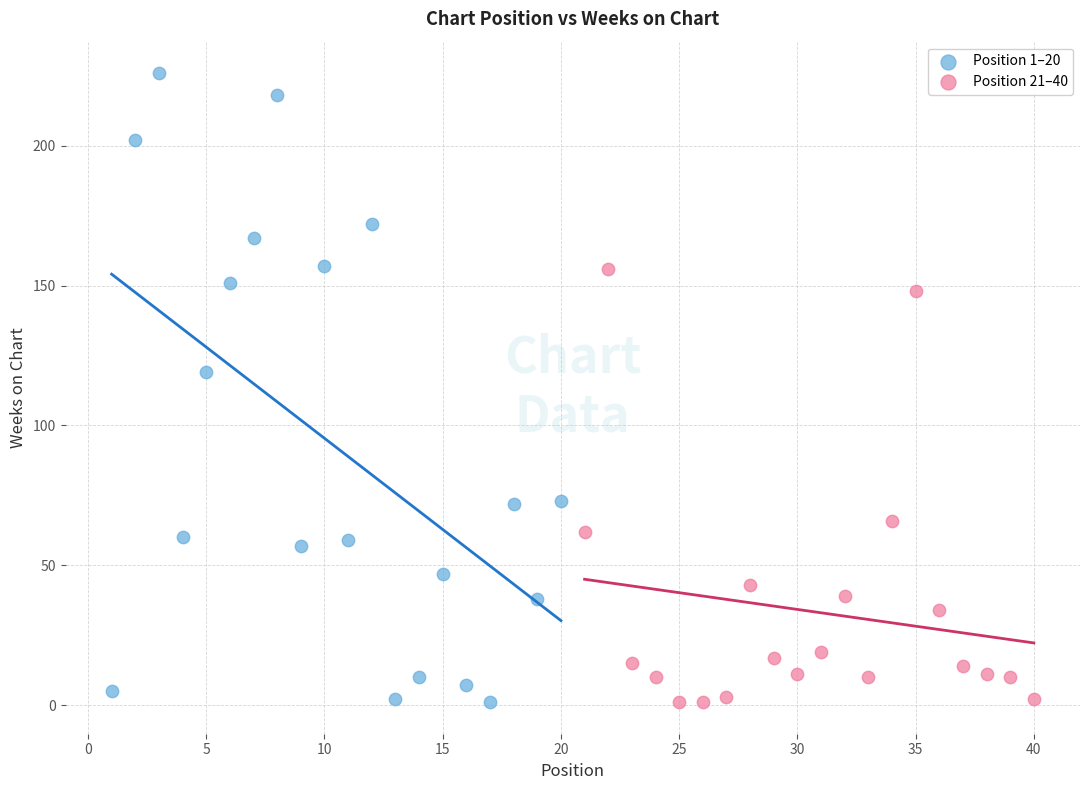

What are all the series names shown in the legend?

Position 1–20, Position 21–40